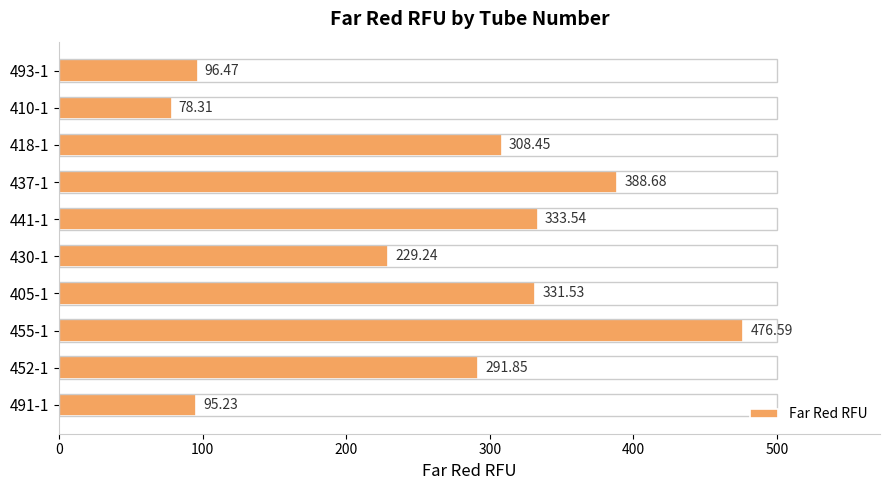

Rank the categories by value from highest to lowest.

455-1, 437-1, 441-1, 405-1, 418-1, 452-1, 430-1, 493-1, 491-1, 410-1